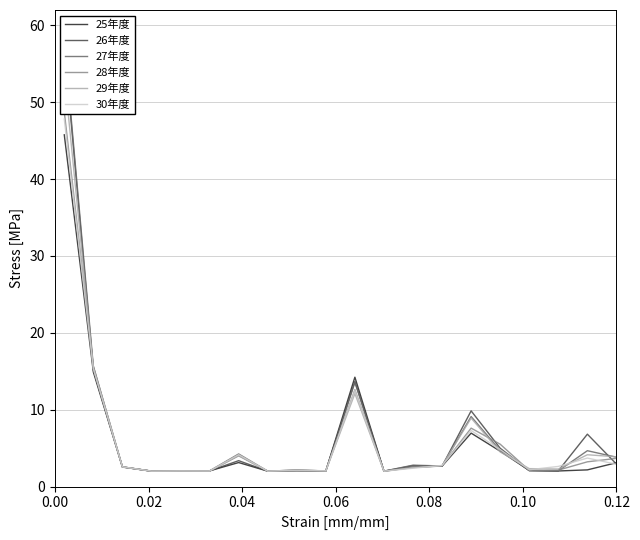

What is the difference between the second highest and minimum values in the 25年度 series?

12.9